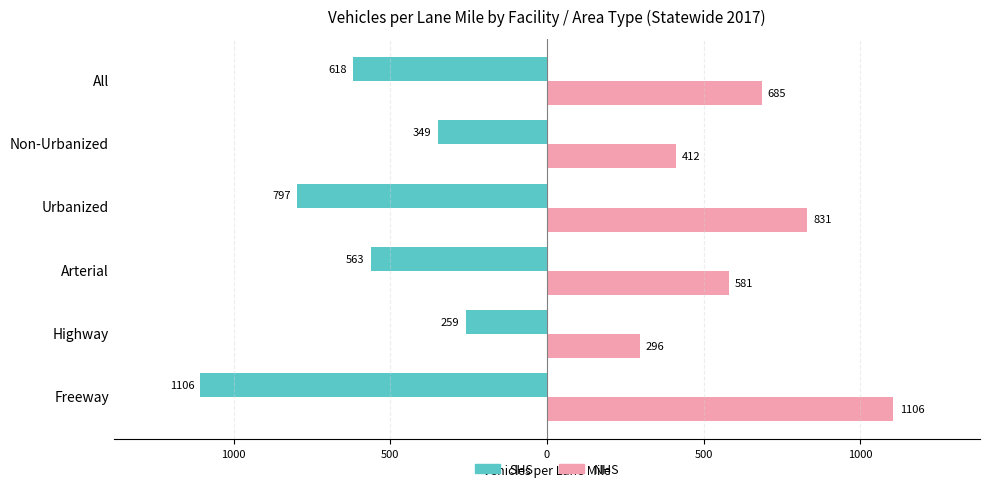

Which series has the largest total across all categories?

NHS